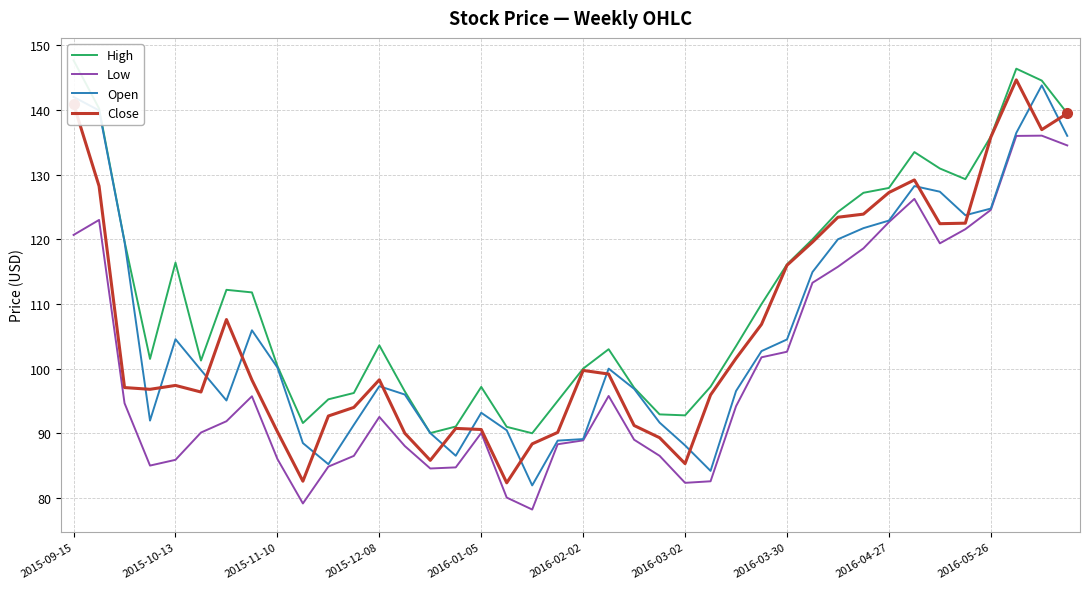

What is the total value across all series at 38?

561.4